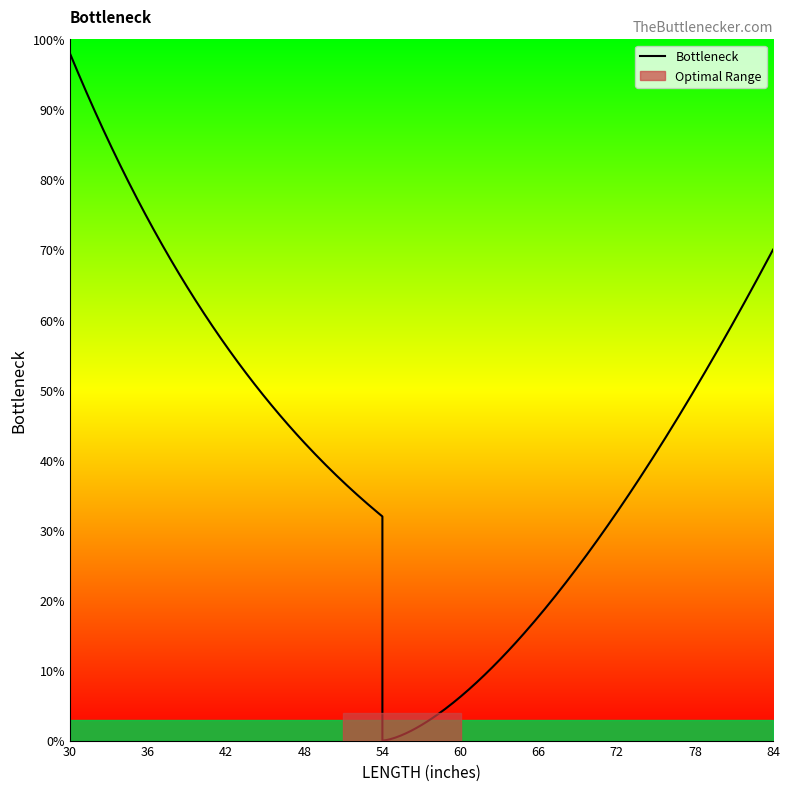

How many data points does each series have?

10